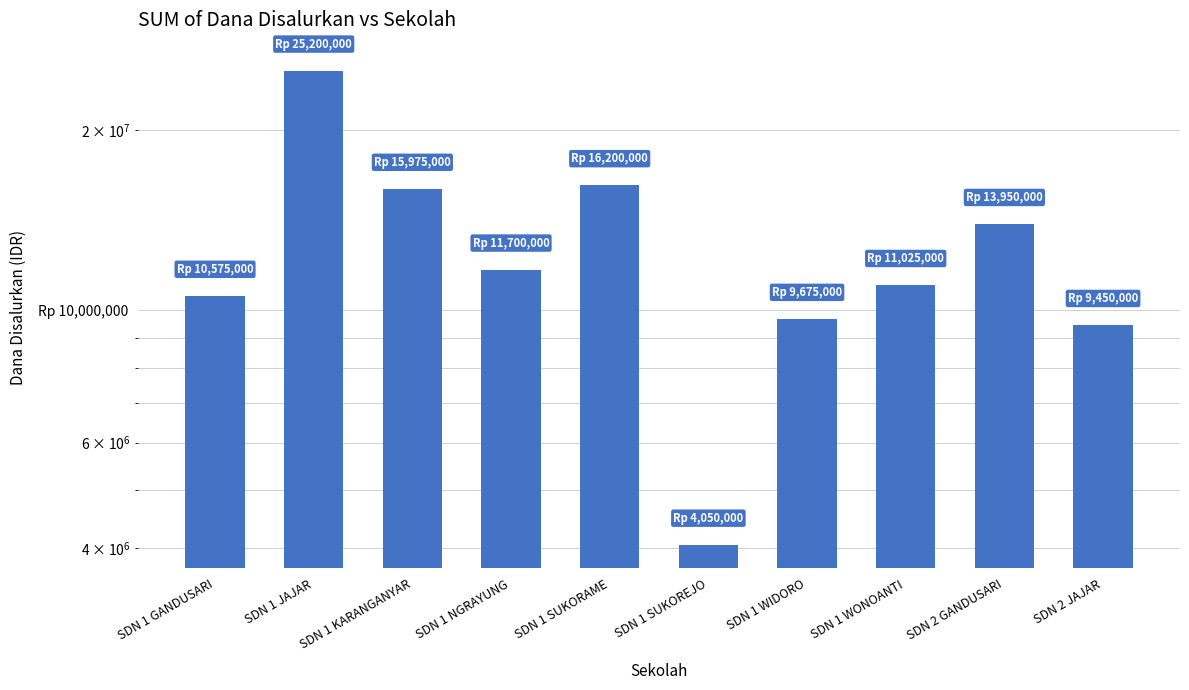

List the labels in order of value, smallest first.

SDN 1 SUKOREJO, SDN 2 JAJAR, SDN 1 WIDORO, SDN 1 GANDUSARI, SDN 1 WONOANTI, SDN 1 NGRAYUNG, SDN 2 GANDUSARI, SDN 1 KARANGANYAR, SDN 1 SUKORAME, SDN 1 JAJAR